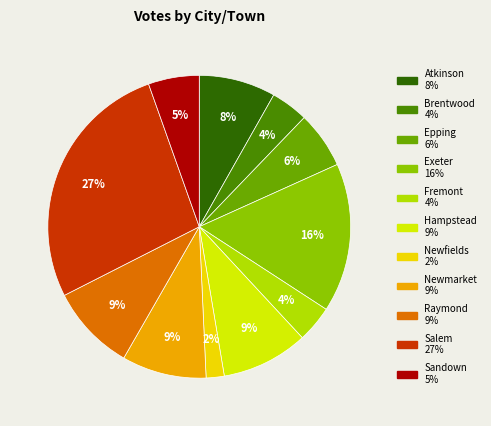

What is the ratio of the value at Epping to the value at Salem?

0.2